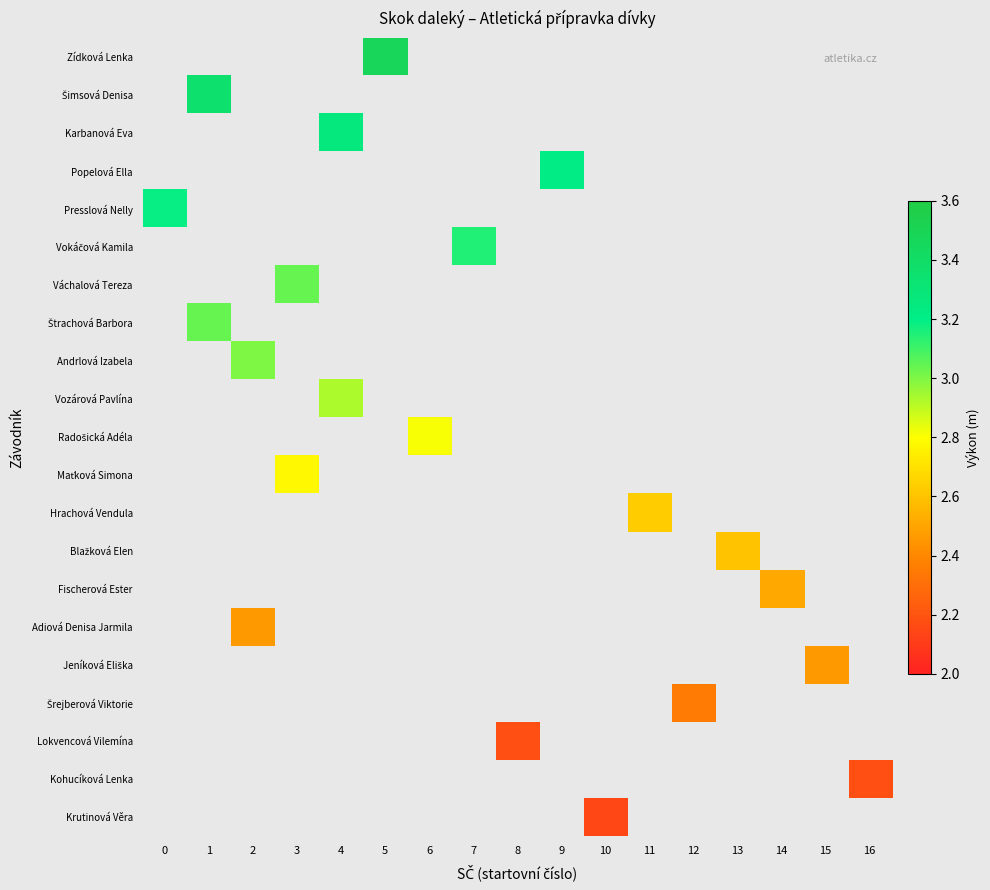

Rank the series by their average value, from highest to lowest.

Zídková Lenka, Šimsová Denisa, Karbanová Eva, Popelová Ella, Presslová Nelly, Vokáčová Kamila, Váchalová Tereza, Štrachová Barbora, Andrlová Izabela, Vozárová Pavlína, Radošická Adéla, Maťková Simona, Hrachová Vendula, Blažková Elen, Fischerová Ester, Adiová Denisa Jarmila, Jeníková Eliška, Šrejberová Viktorie, Lokvencová Vilemína, Kohucíková Lenka, Krutinová Věra